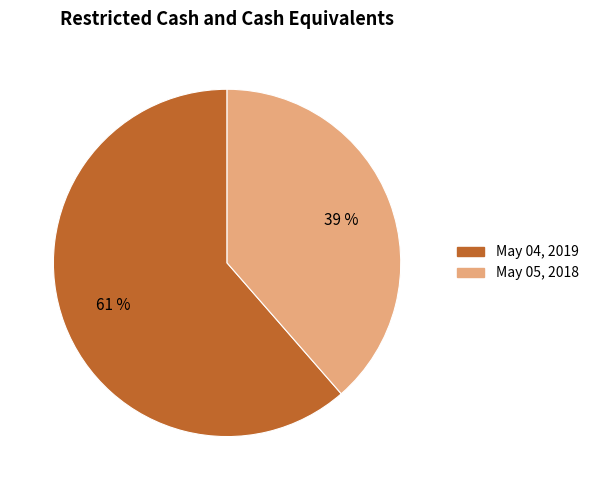

How many segments does this pie chart have?

2